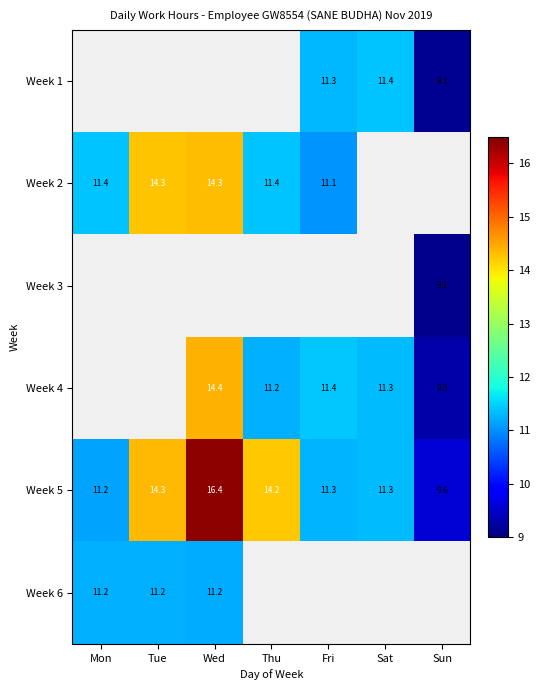

Is the value of Week 5 at Thu greater than the value of Week 1 at Sun?

Yes